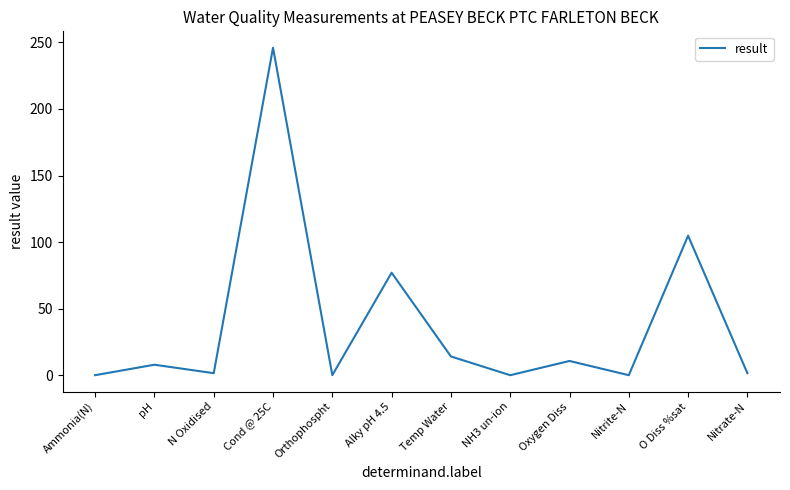

At which category does the data reach its first local valley?

N Oxidised